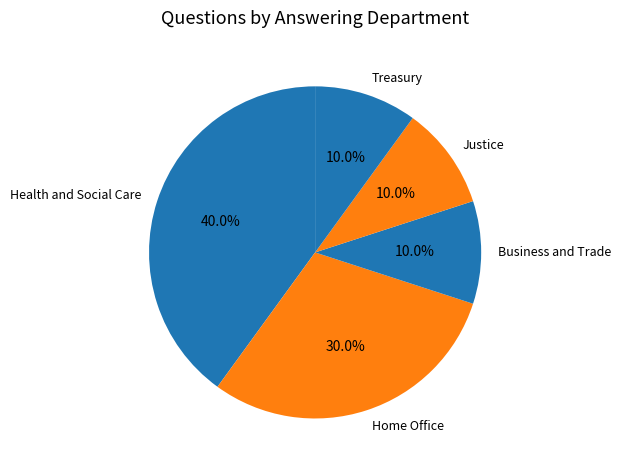

What is the ratio of the value at Treasury to the value at Business and Trade?

1.0